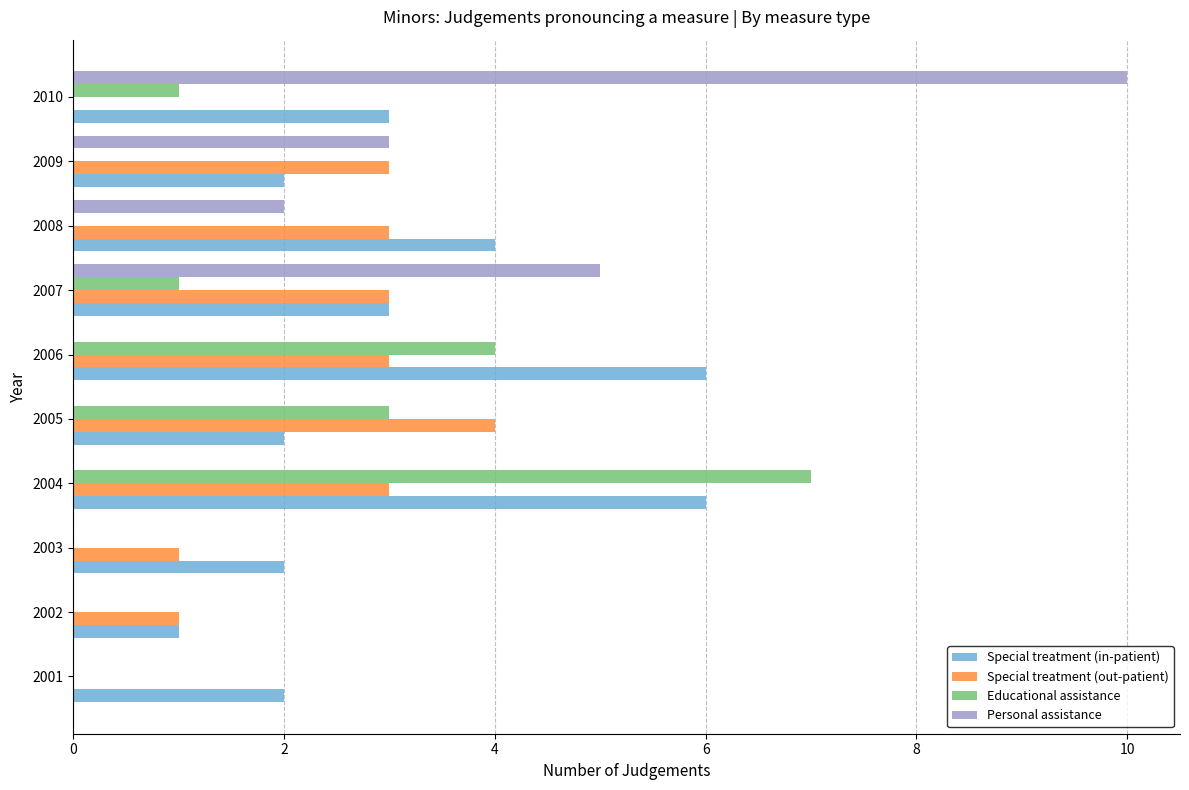

What is the greatest value displayed?

10